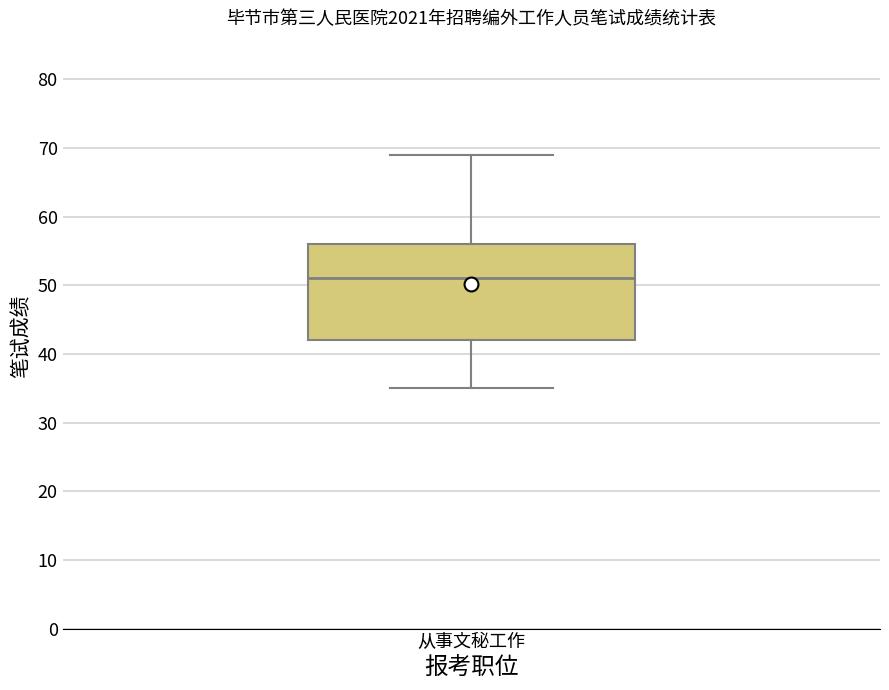

Read this box plot against the y-axis: the position of the median line, the range covered by the box, and the ends of both whiskers. The values are not printed on the chart, so give them approximately, as read against the axis.

median 51, box 42 to 56, whiskers 35 to 69